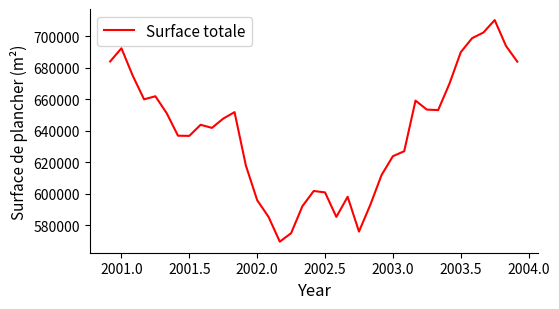

What is the sum of all values?

23649000